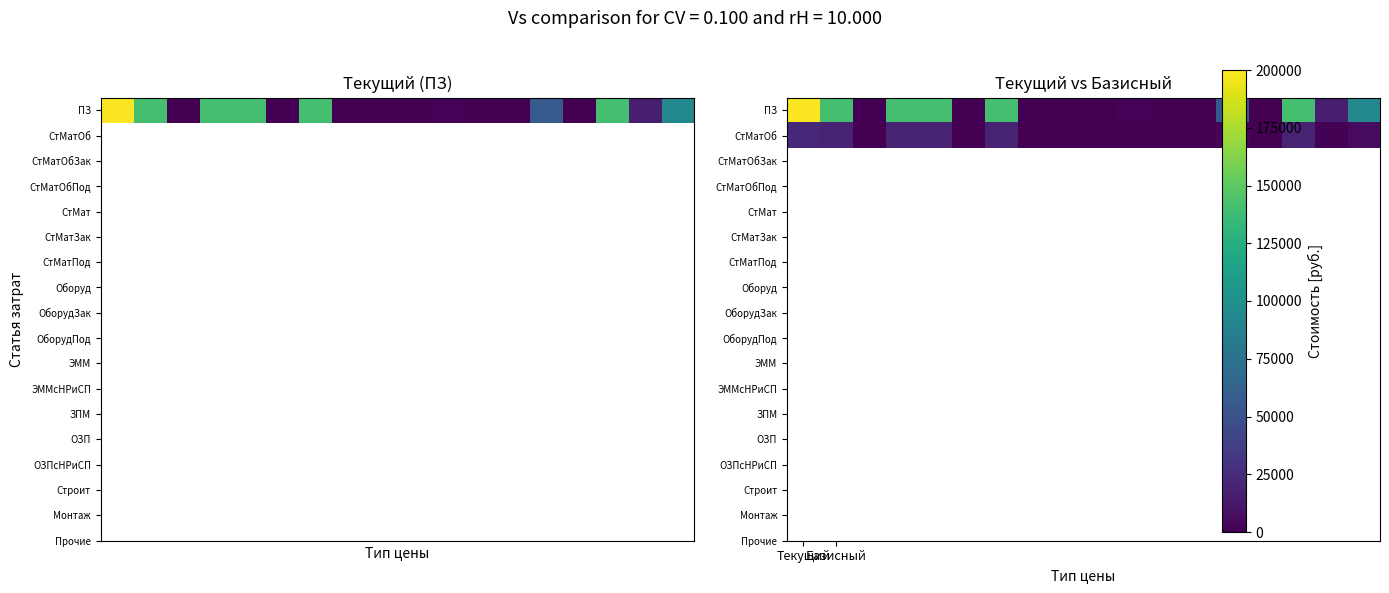

Reading right to left, what are all the values shown in this chart?

ПЗ: 93020	17123	140812	0	56653	322	0	1741	0	0	0	140718	0	140718	140718	0	140718	199112
СтМатОб: 5572	1074	18769	0	3096	17	0	138	0	0	0	18762	0	18762	18762	0	18762	21996